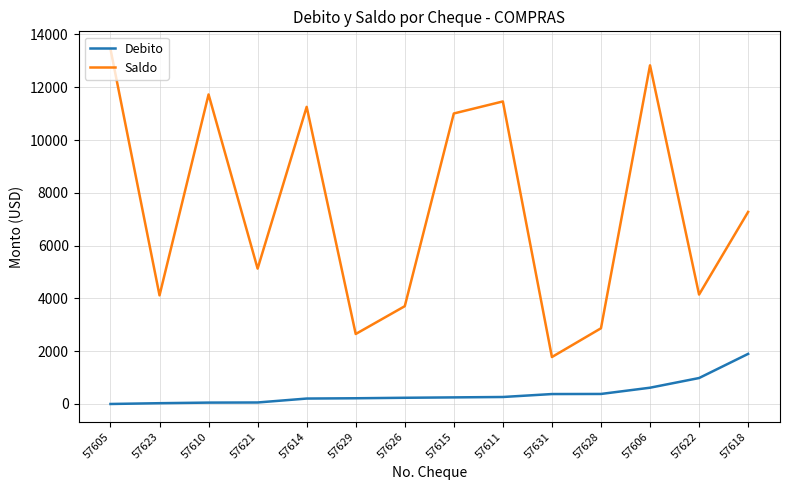

At which label does Saldo reach its peak?

57605